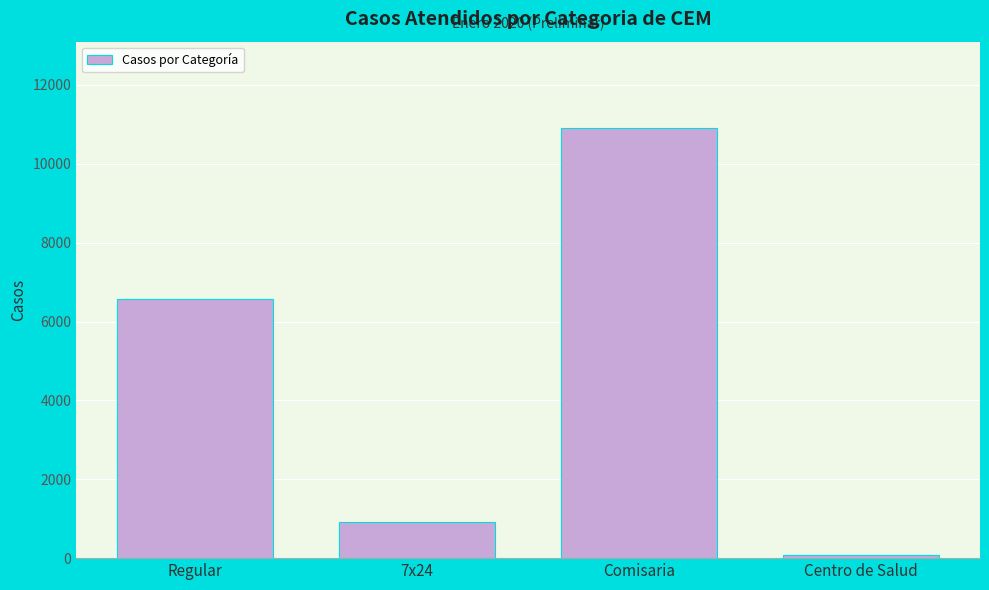

Reading left to right, list all the values displayed in this chart.

Regular=6562	7x24=917	Comisaria=10915	Centro de Salud=72